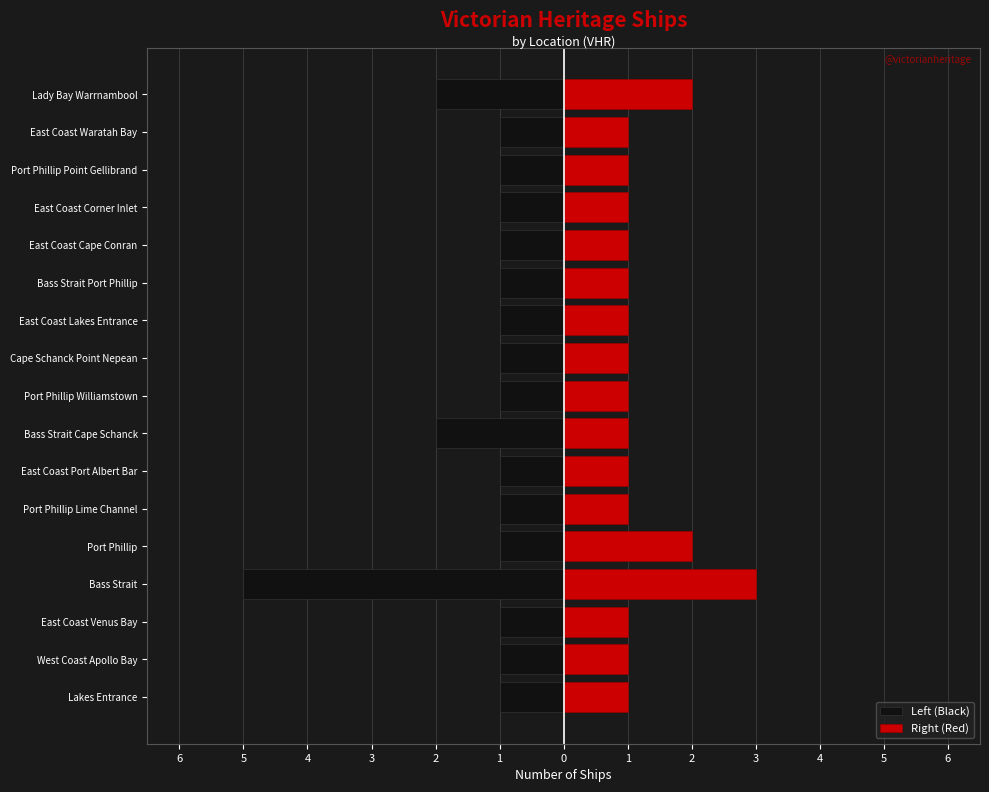

The Right (Red) series shows 2 at Lakes Entrance. True or false?

False